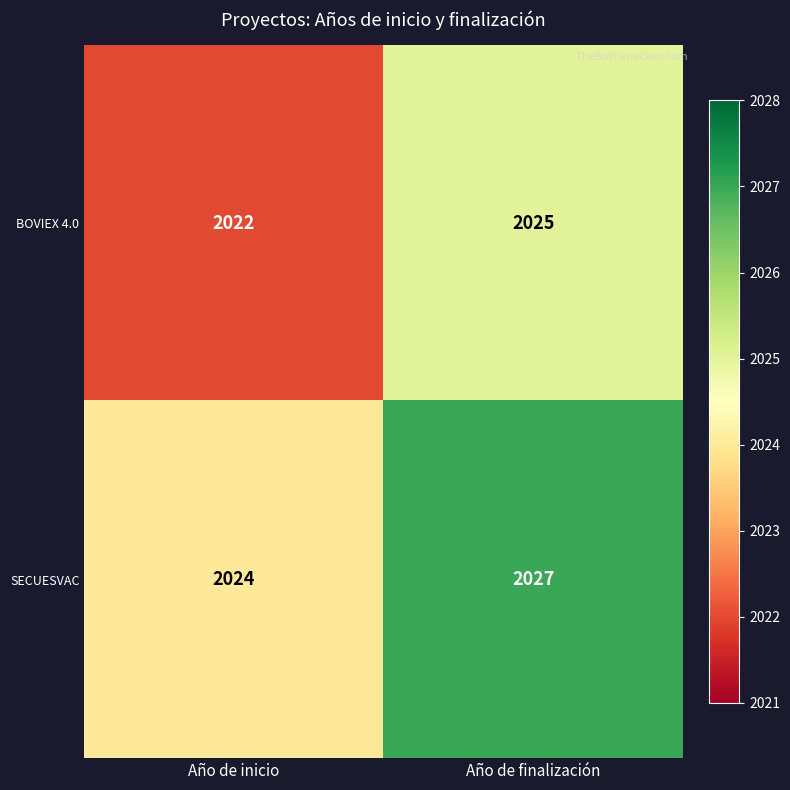

Reading left to right, list all the values displayed in this chart.

BOVIEX 4.0: 2022	2025
SECUESVAC: 2024	2027